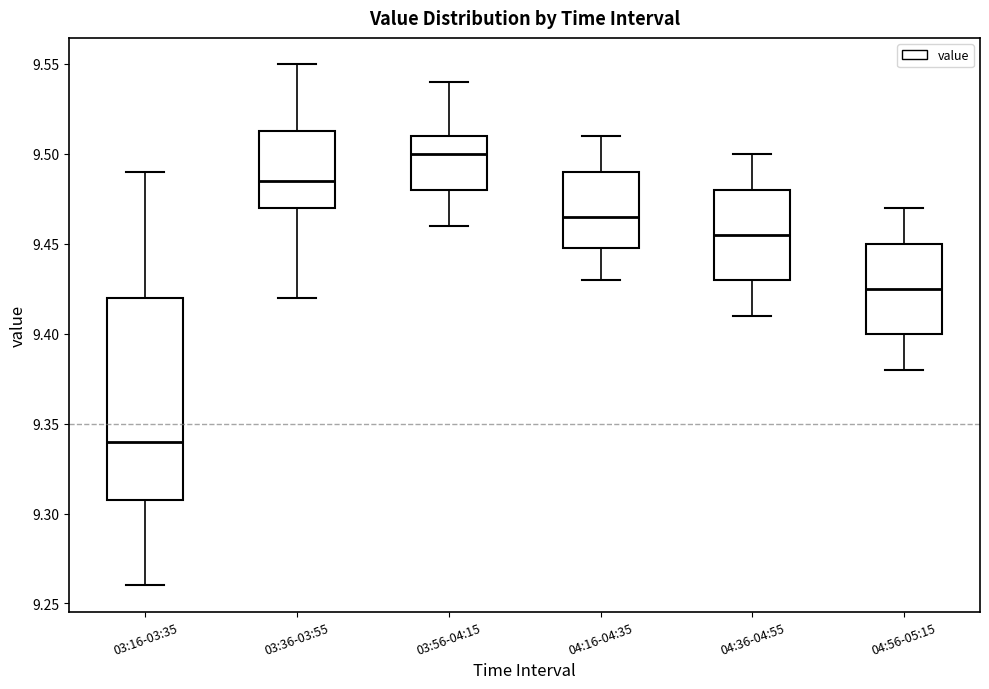

Which box has the lowest median line?

03:16-03:35